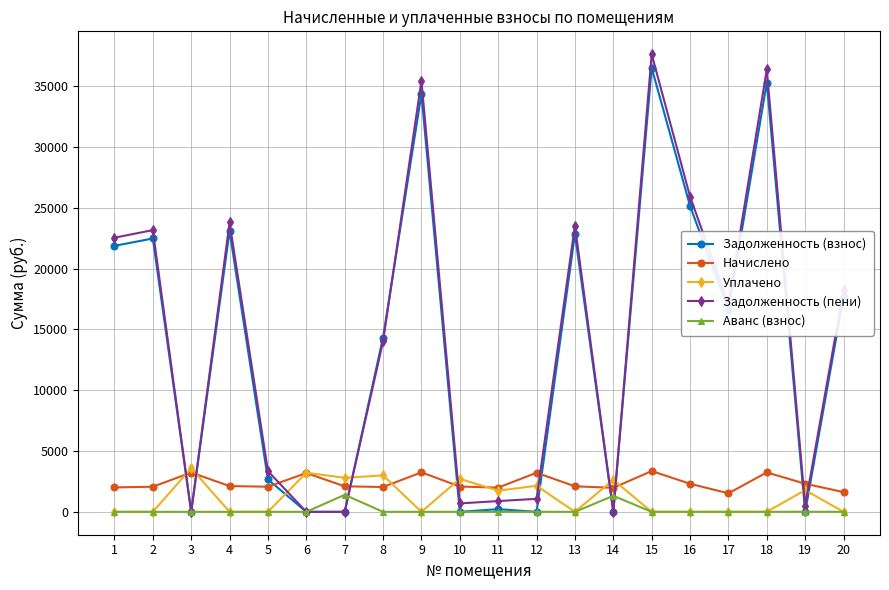

How many times do Начислено and Задолженность (пени) cross each other?

10